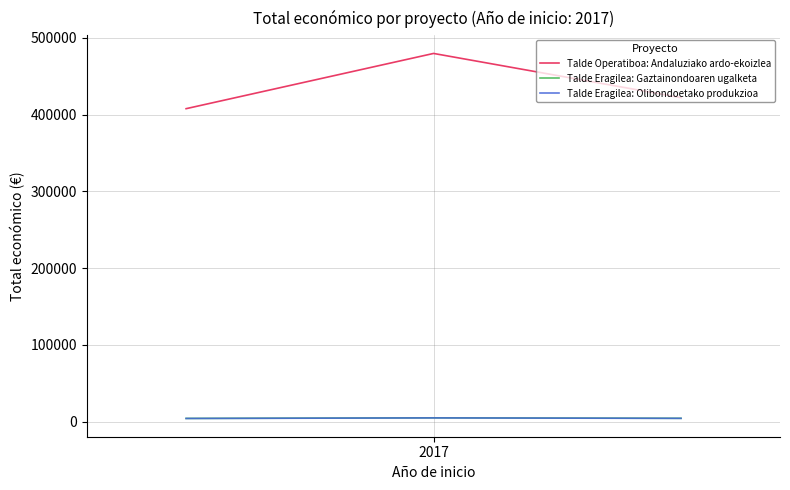

Which series has the widest spread of values?

Talde Operatiboa: Andaluziako ardo-ekoizlea